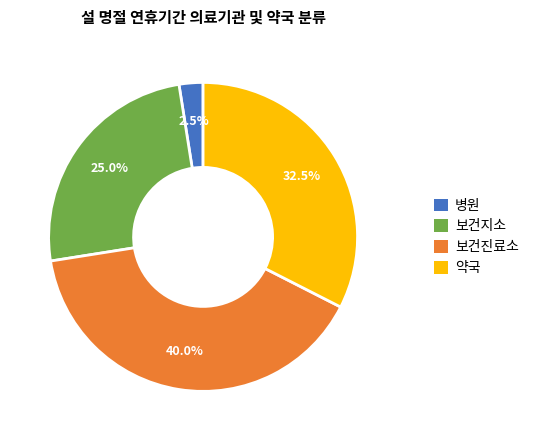

What is the ratio of the value at 보건진료소 to the value at 보건지소?

1.6